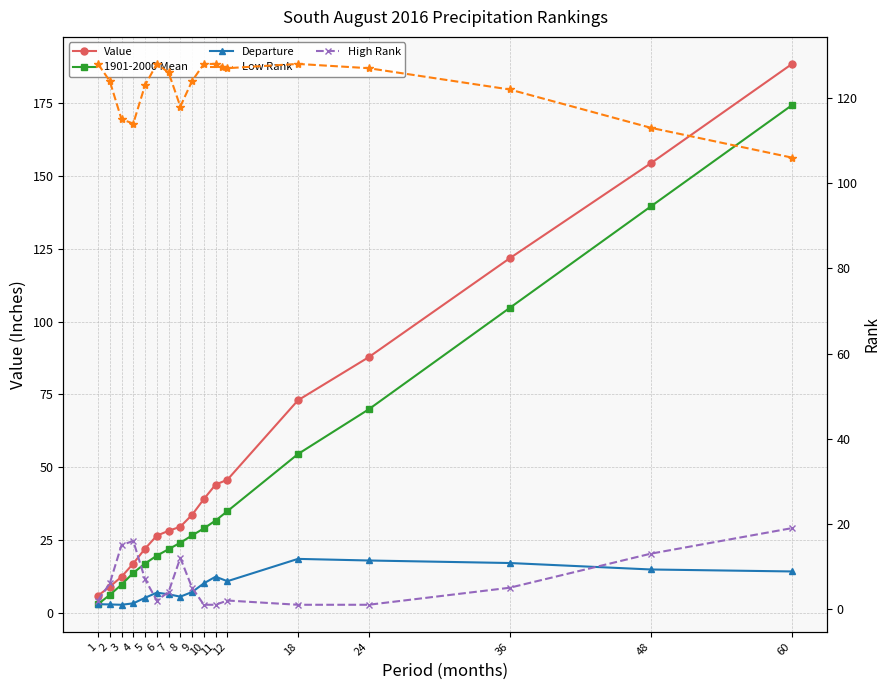

The value of 1901-2000 Mean at 48 is 30.7. True or false?

False